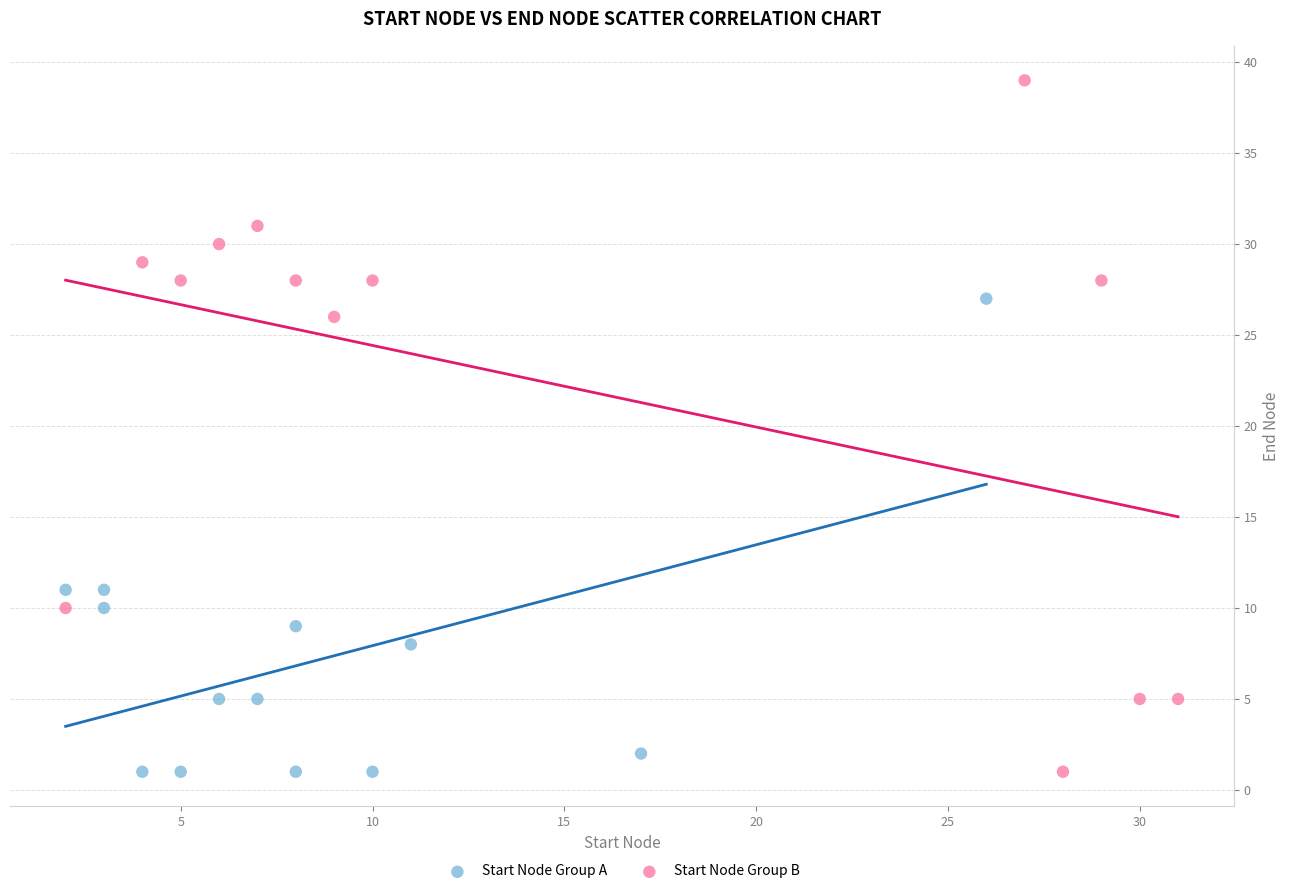

Which series has the largest Y range (max minus min)?

Start Node Group B